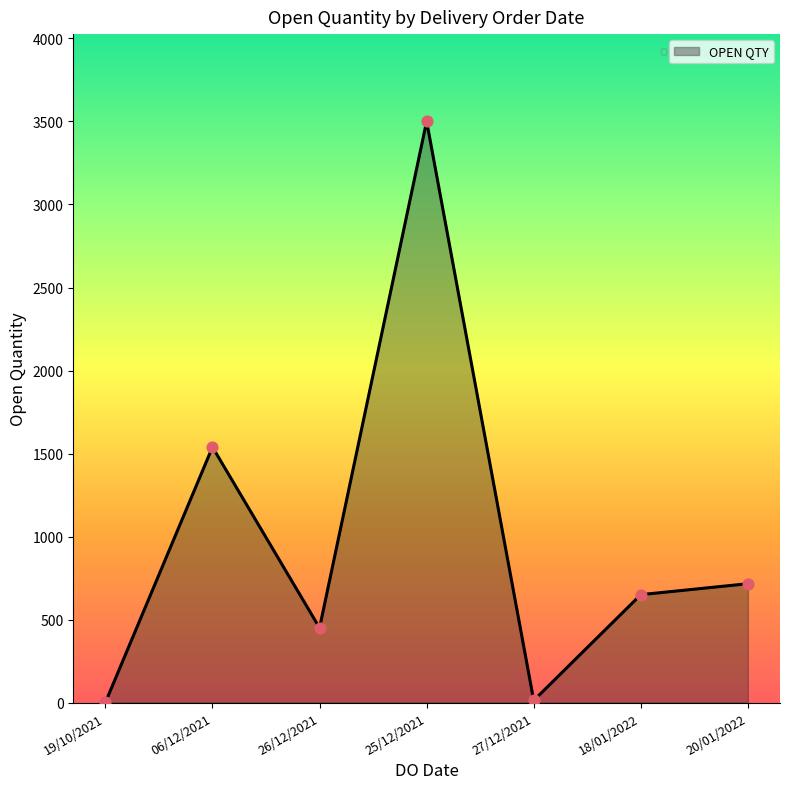

What is the change in value from 18/01/2022 to 20/01/2022?

+66